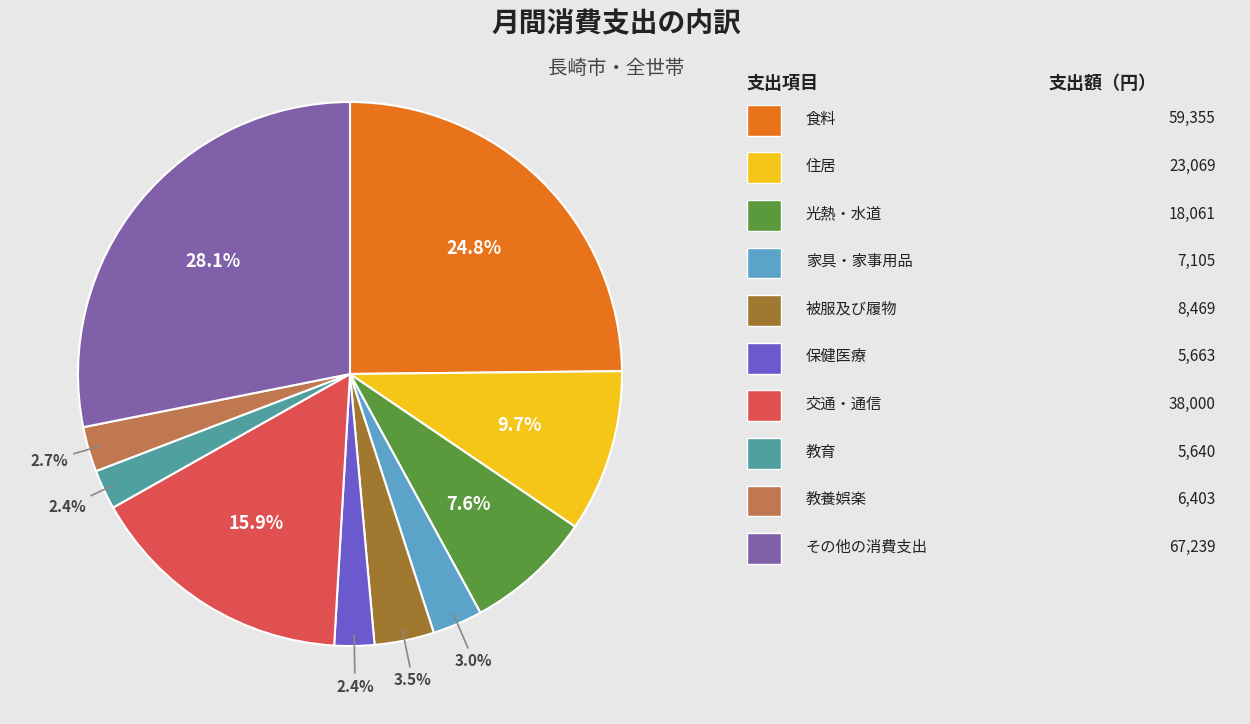

Is there any slice that represents more than half of the pie?

No